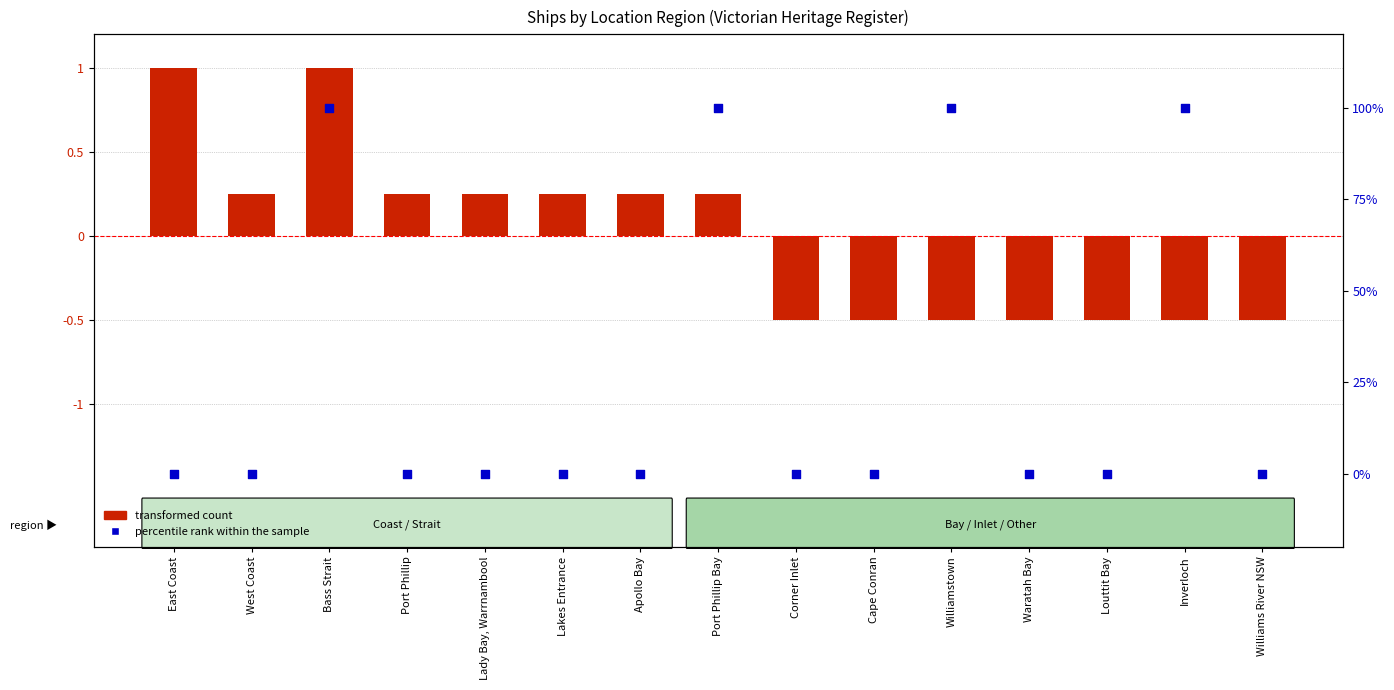

At which category is the sum across all series the highest?

Bass Strait